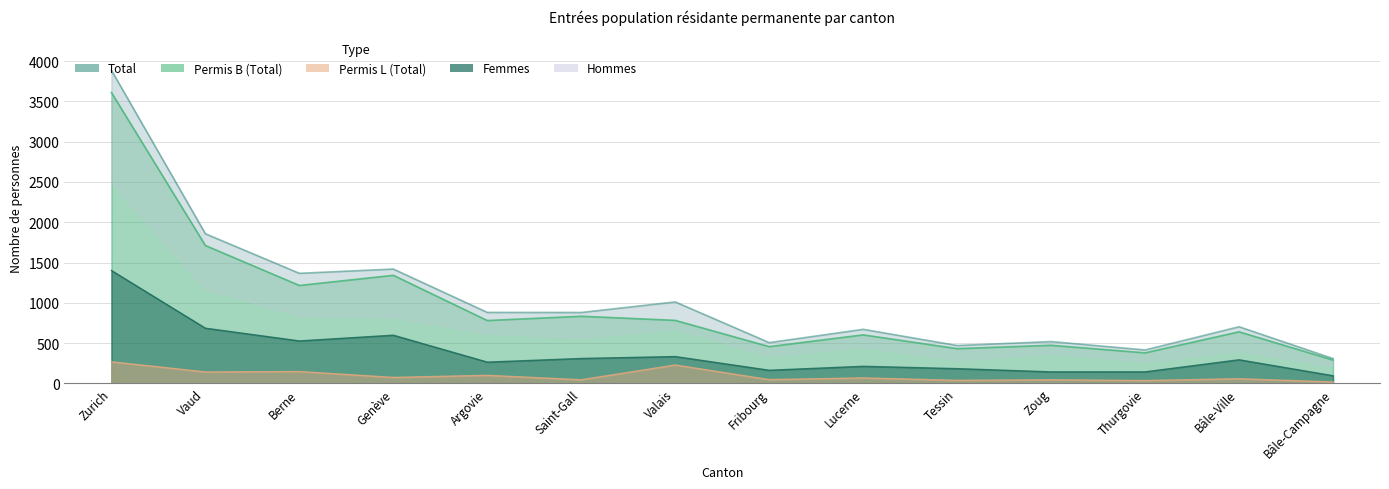

True or false: Femmes and Permis B (Total) cross at least once.

False